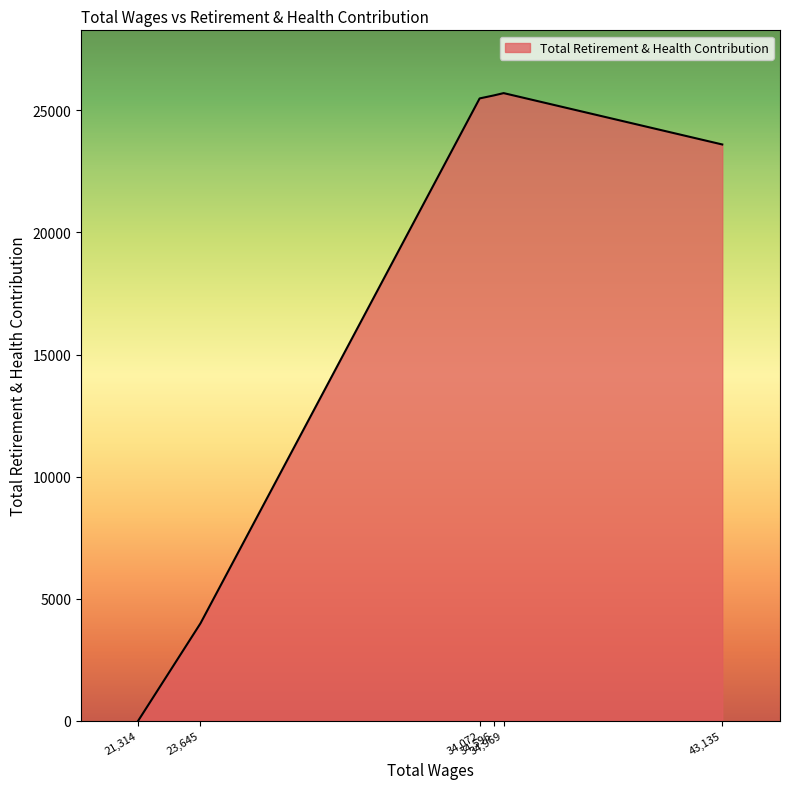

What is the sum of all values?

104400